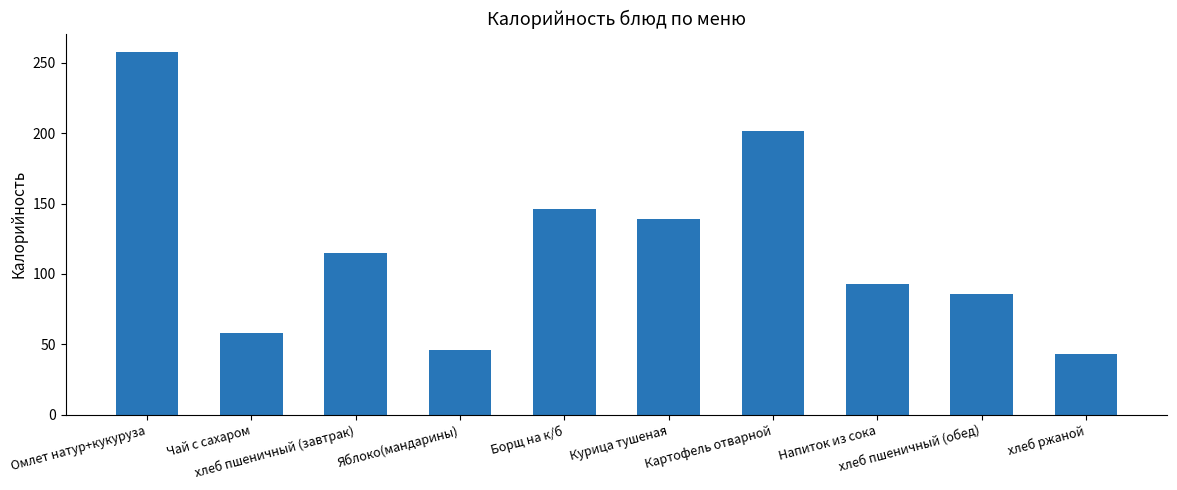

What position from the right is Яблоко(мандарины)?

7